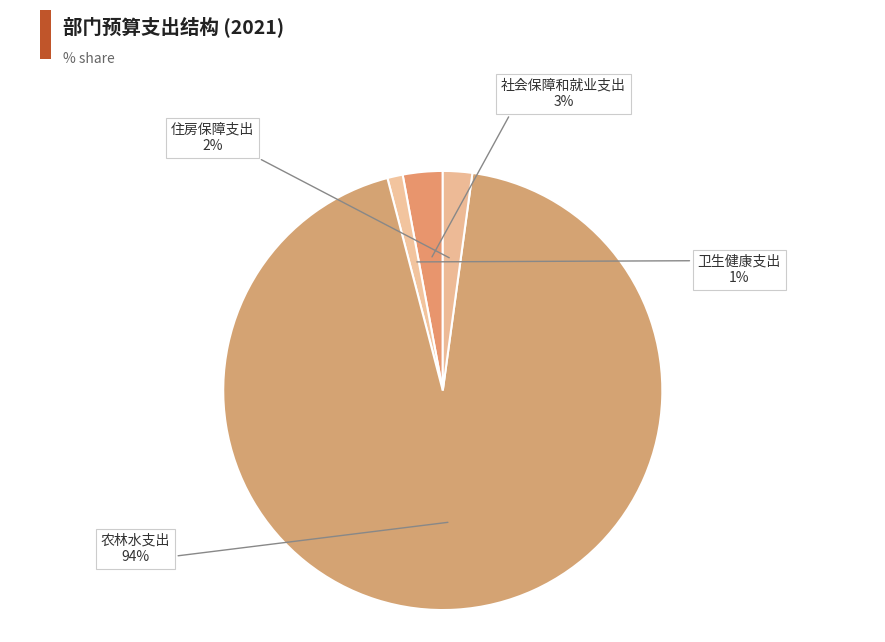

Which slice is the largest?

农林水支出